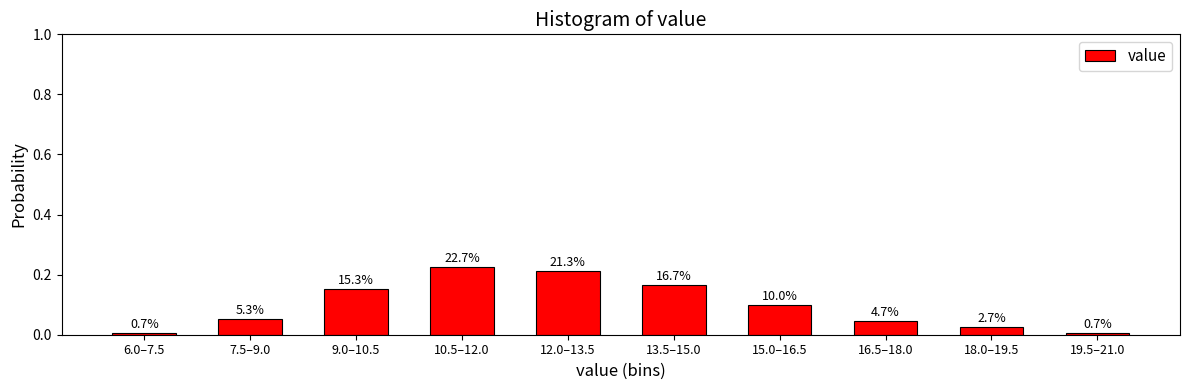

How many bars are there in total?

10